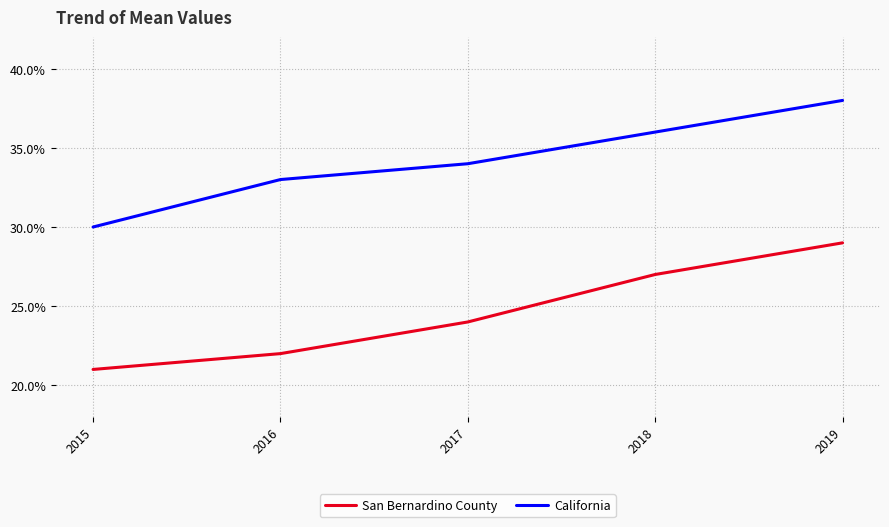

At which label is San Bernardino County closest to 0?

2015